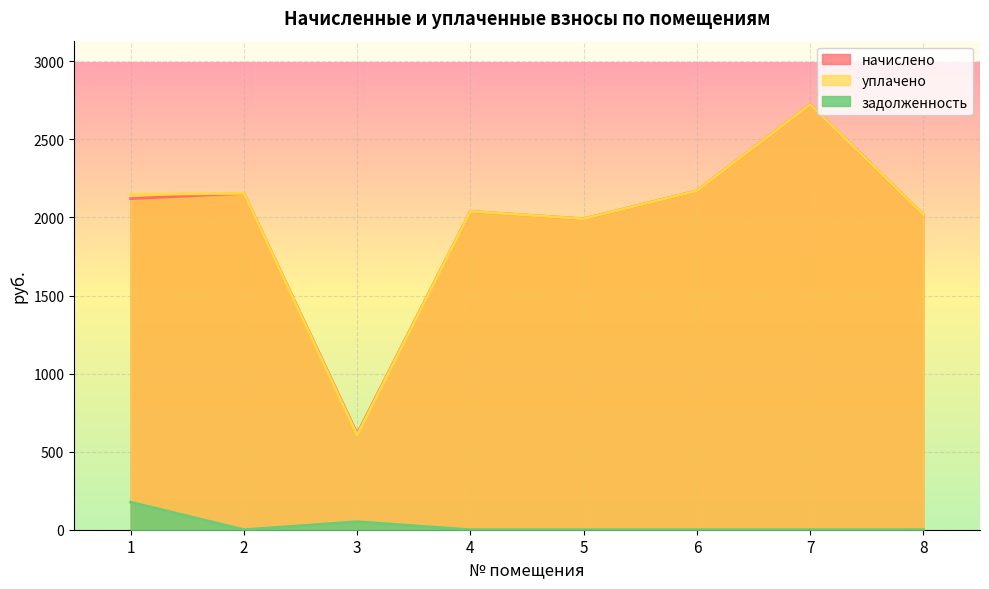

Reading left to right, extract all data points from this chart.

начислено: 1=2121.0	2=2155.0	3=615.0	4=2039.1	5=1991.7	6=2170.8	7=2724.0	8=2018.1
уплачено: 1=2146.8	2=2155.0	3=607.0	4=2039.1	5=1991.7	6=2170.8	7=2724.0	8=2018.1
задолженность: 1=176.7	2=0.0	3=51.2	4=0.0	5=0.0	6=0.0	7=0.0	8=0.0